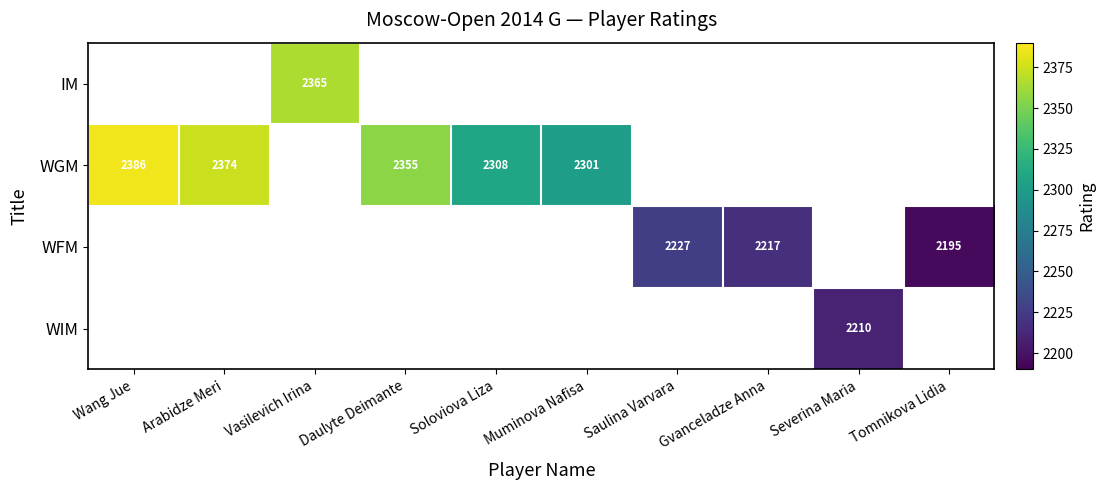

True or false: WGM has a value of 2386 at Wang Jue.

True